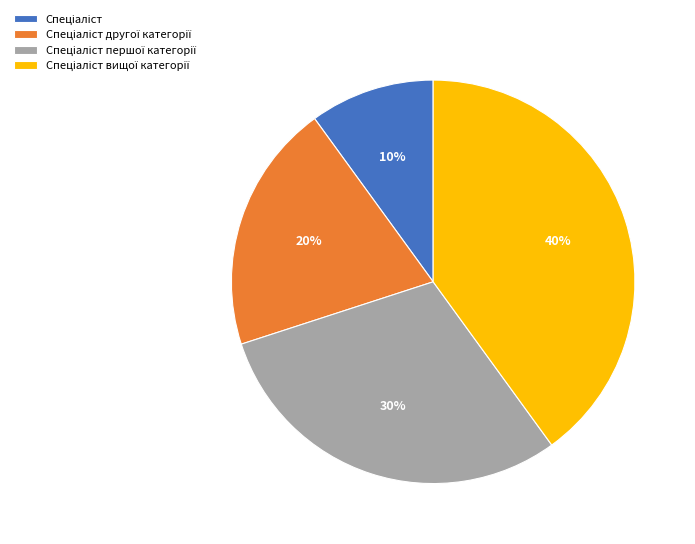

To the nearest percent, what is the difference between the largest and smallest slice percentages?

30%